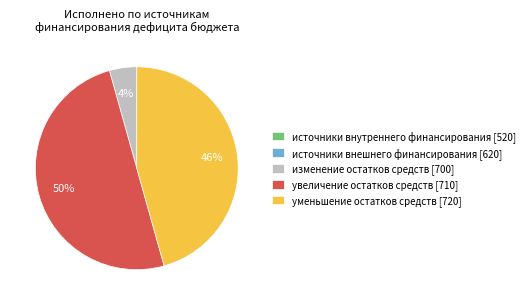

What is the largest slice in the pie chart?

увеличение остатков средств [710]